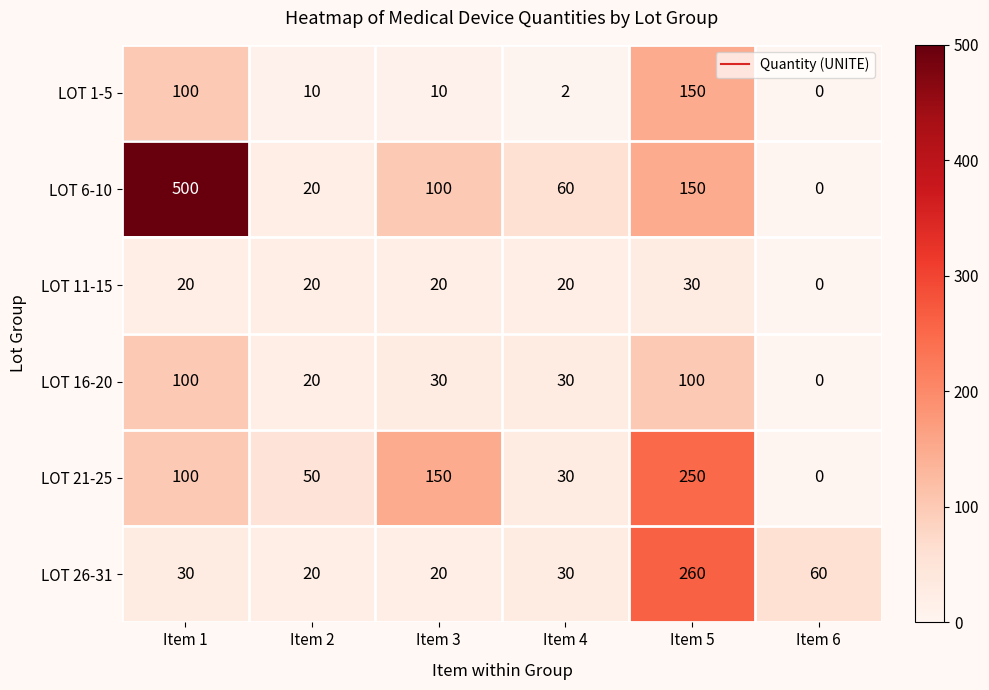

At which label is LOT 1-5 closest to 75?

Item 1